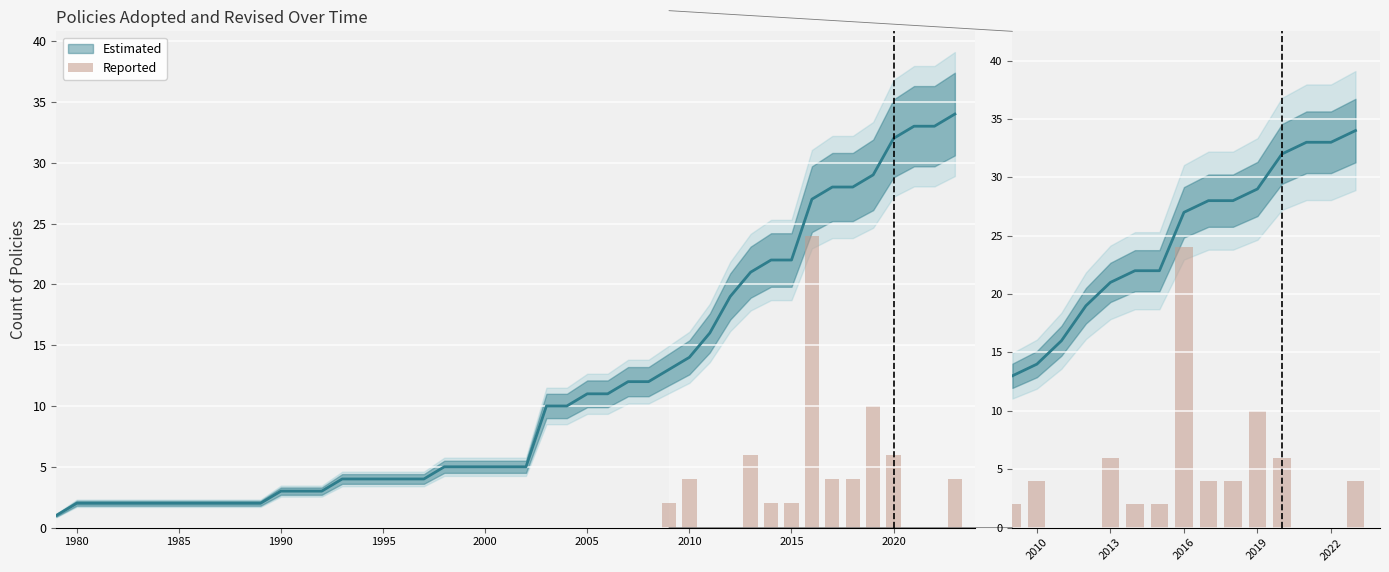

What is the sum of all values?

68